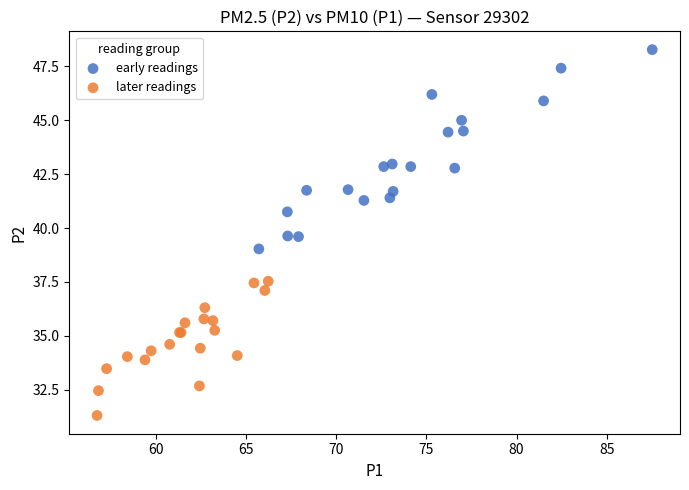

Which series has the widest spread of Y values?

early readings